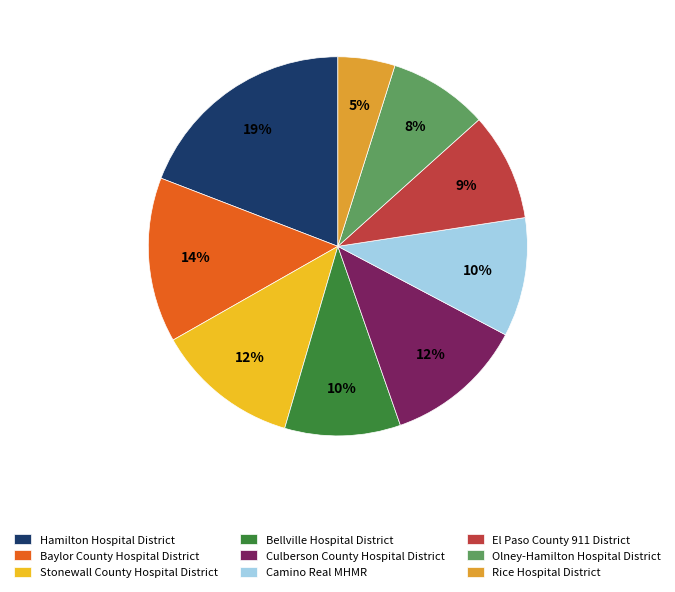

Is Rice Hospital District the majority of the pie?

No